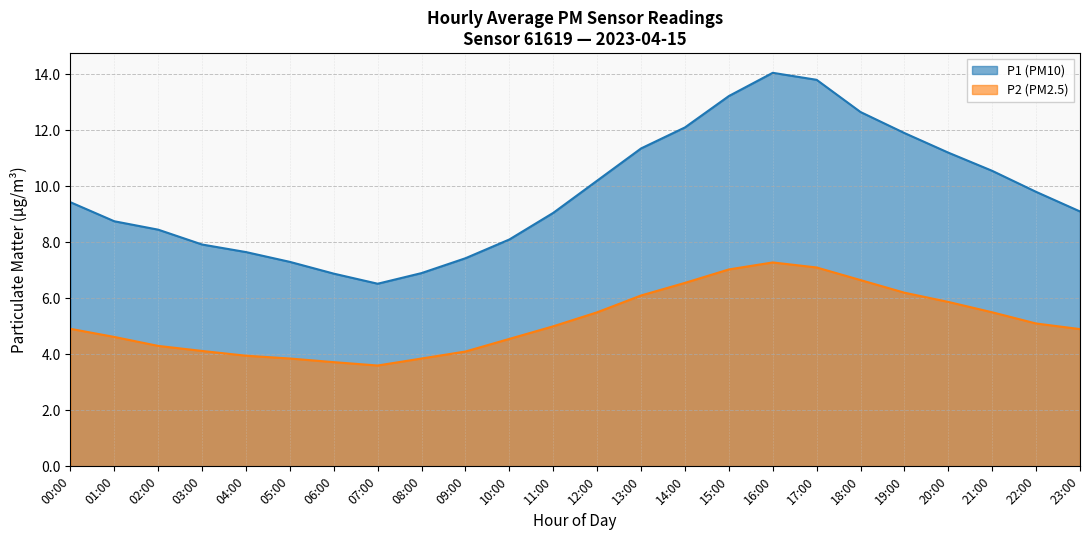

Count the number of categories in the chart.

24